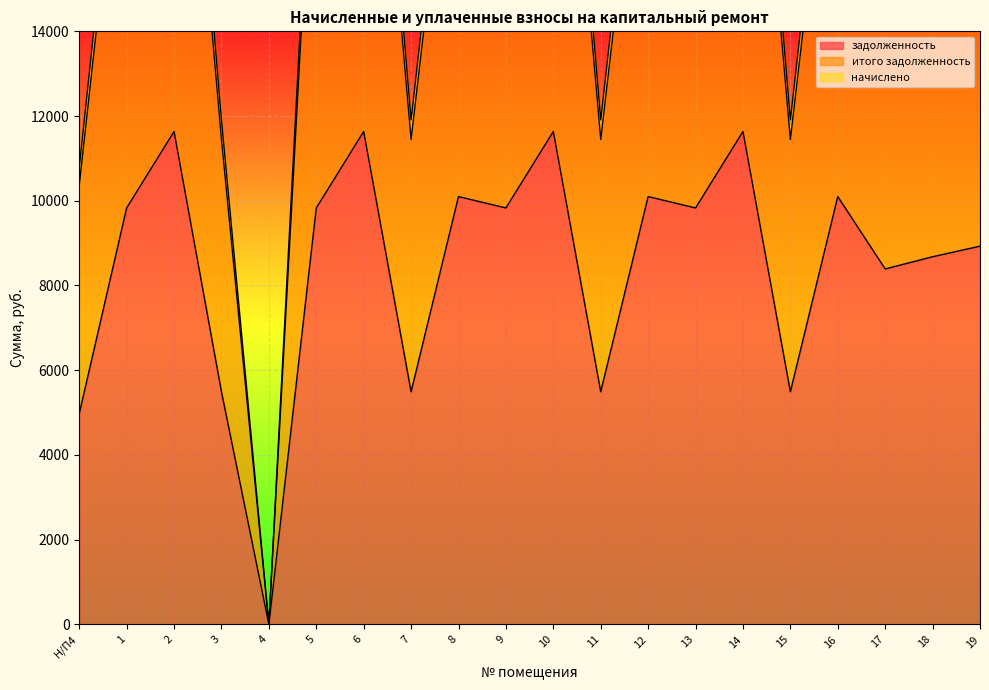

Rank the series by their maximum value, from highest to lowest.

начислено, итого задолженность, задолженность